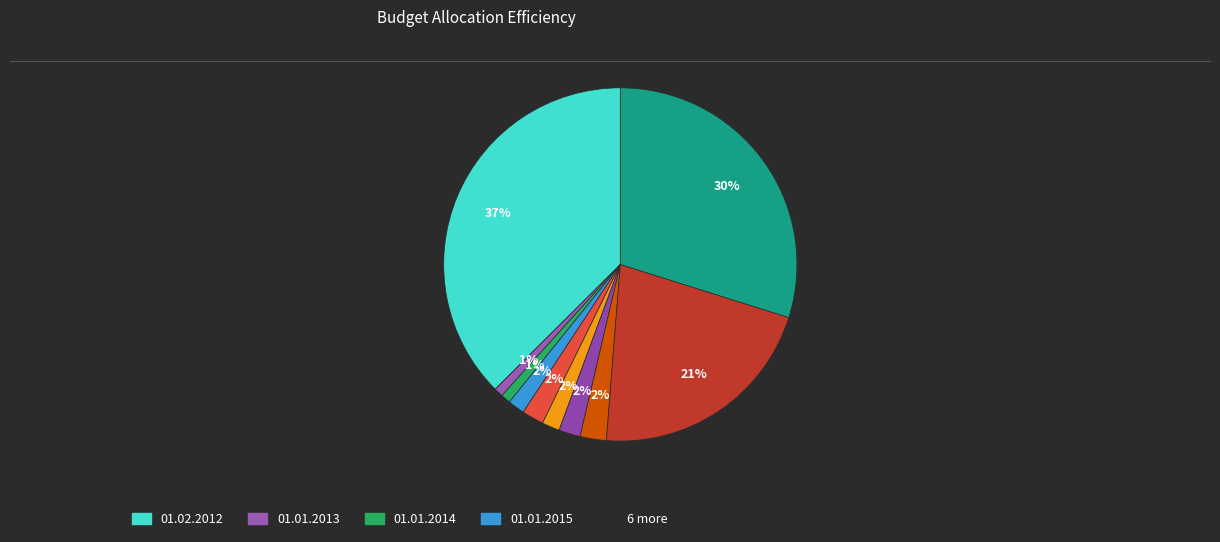

How many segments does this pie chart have?

10